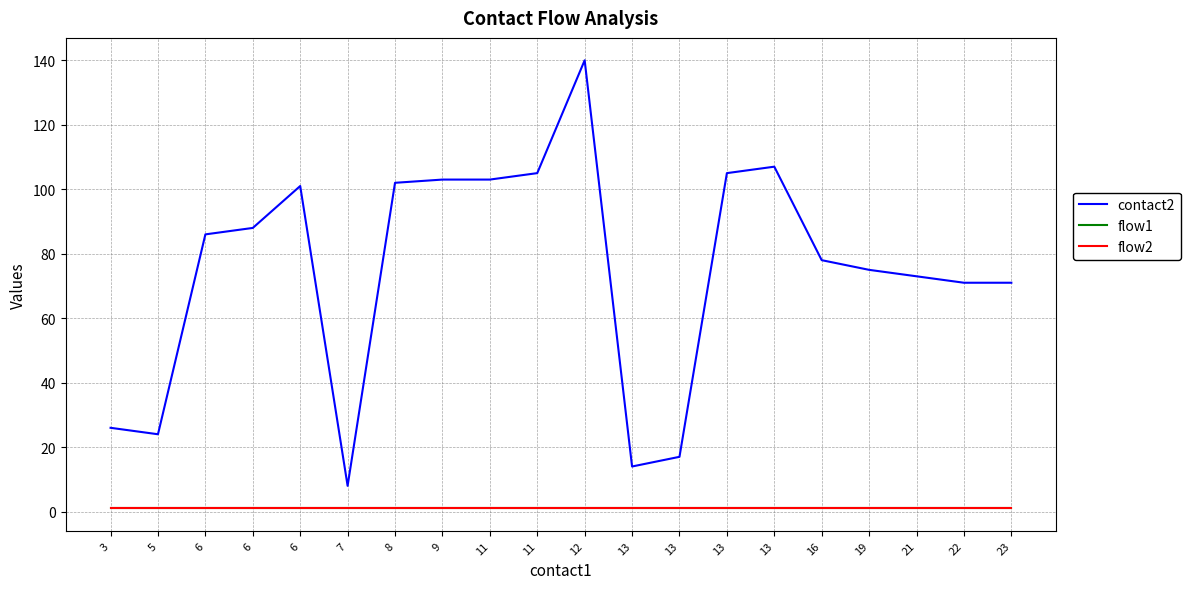

Does the chart have visible grid lines?

Yes